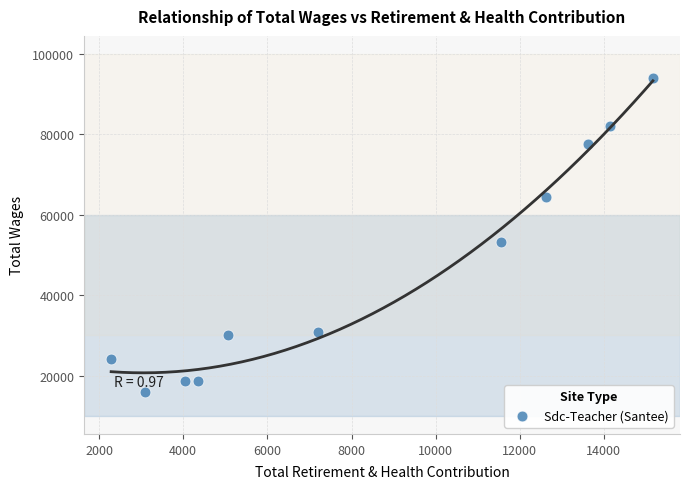

What Y value in the scatter plot is closest to 54880?

53241